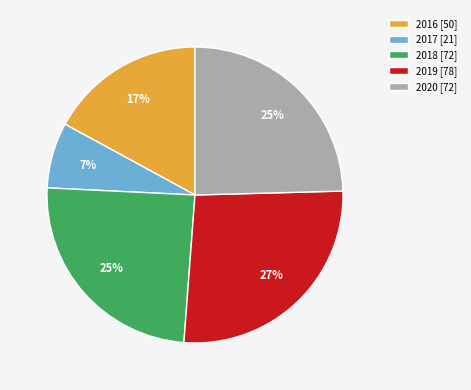

Which slice is the largest?

2019 [78]